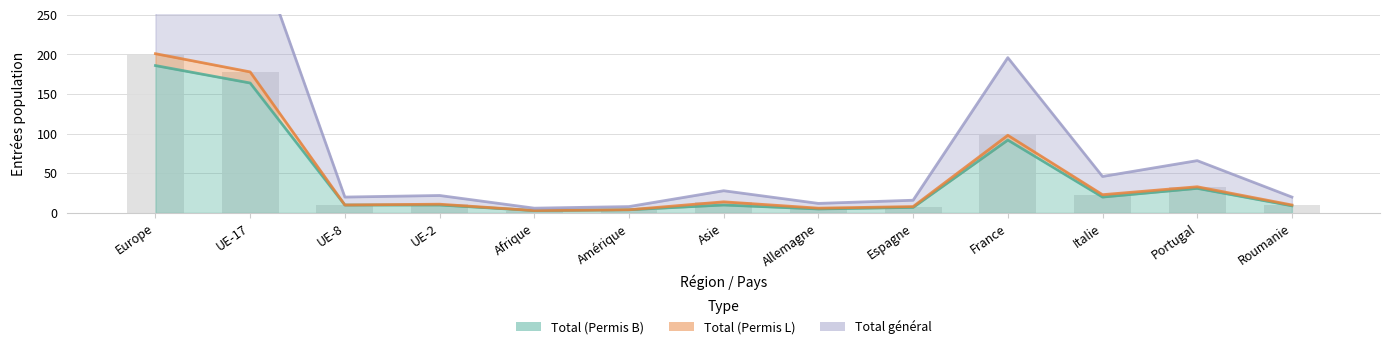

How many groups of bars are there?

13